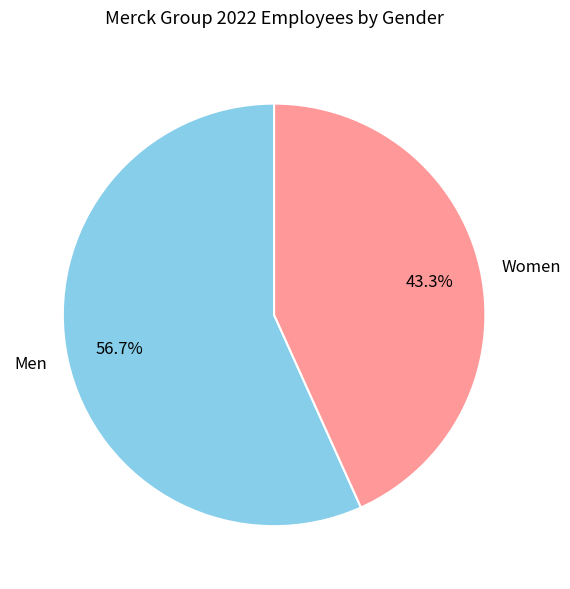

Which slice represents more than half of the pie?

Men